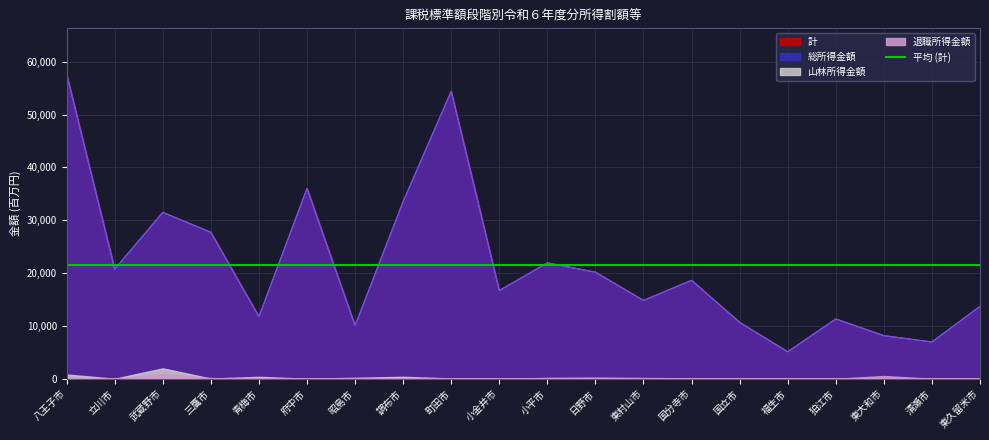

Which series changed the most between 小金井市 and 国立市?

総所得金額